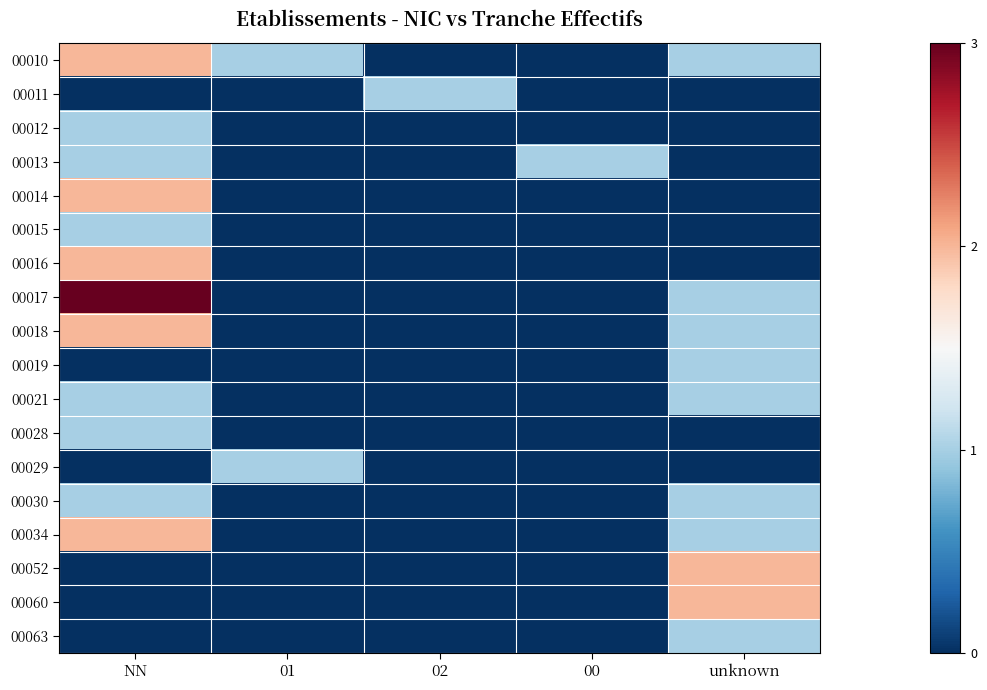

How many series are shown in this chart?

18